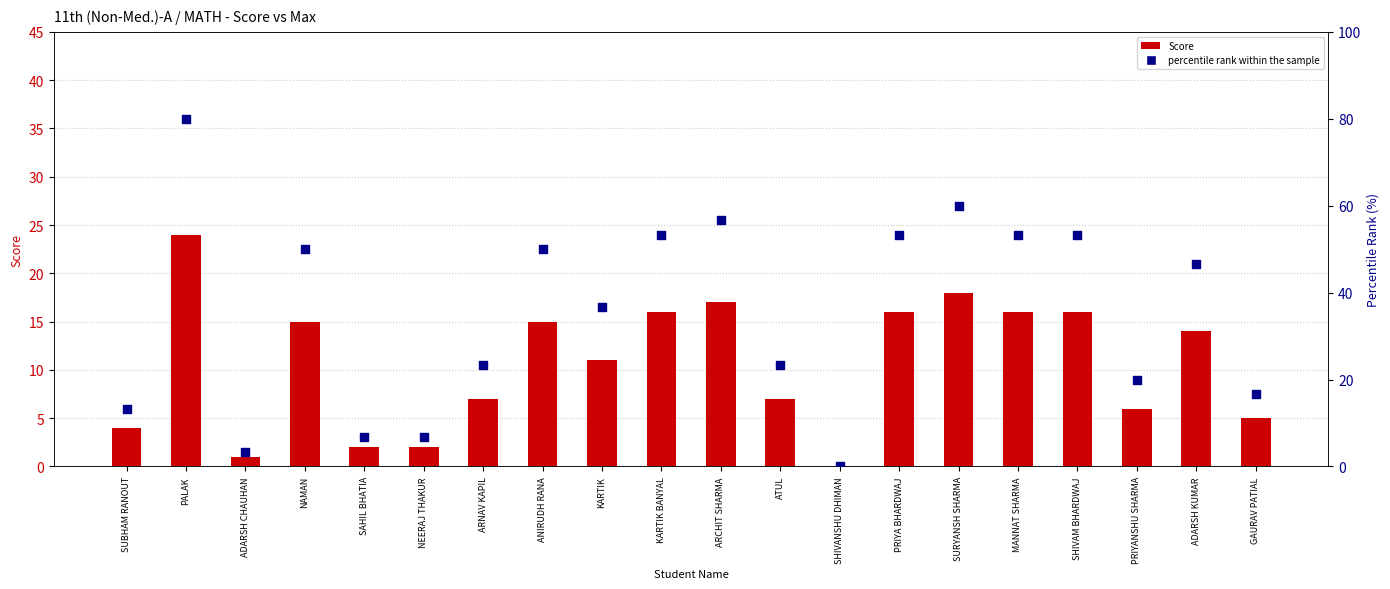

Which series reaches the maximum Y coordinate?

percentile rank within the sample